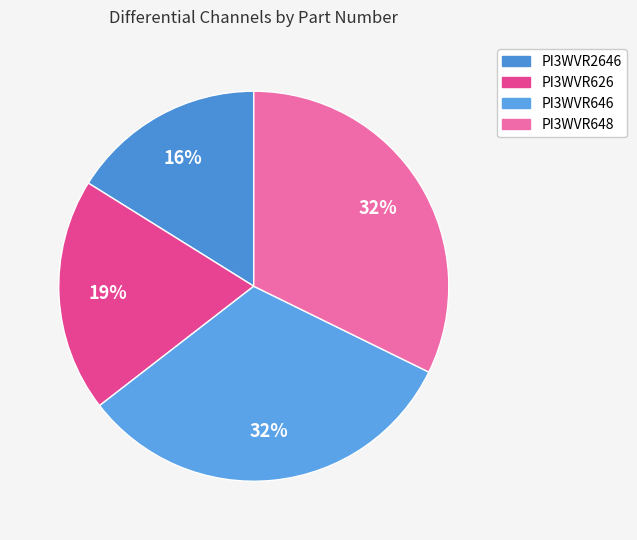

To the nearest percent, what is the difference between the PI3WVR648 and PI3WVR2646 slice percentages?

16%